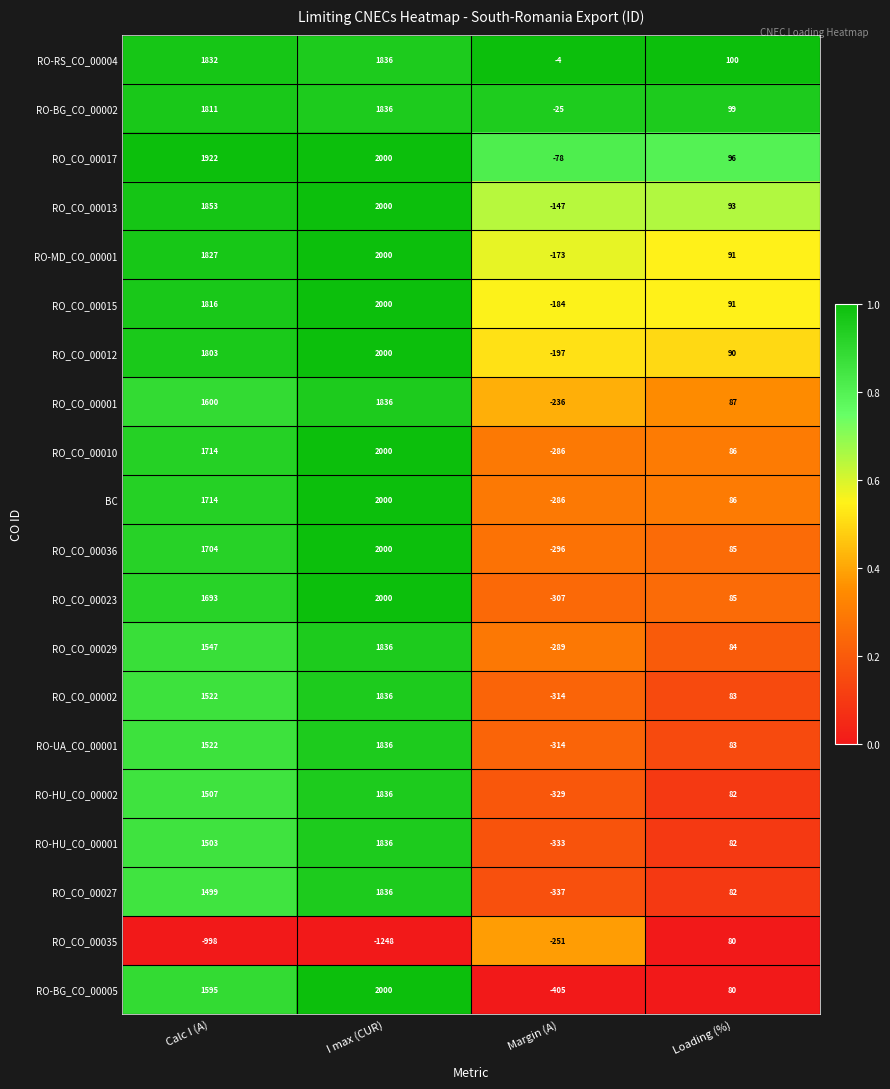

What is the total value across all series at I max (CUR)?

35276